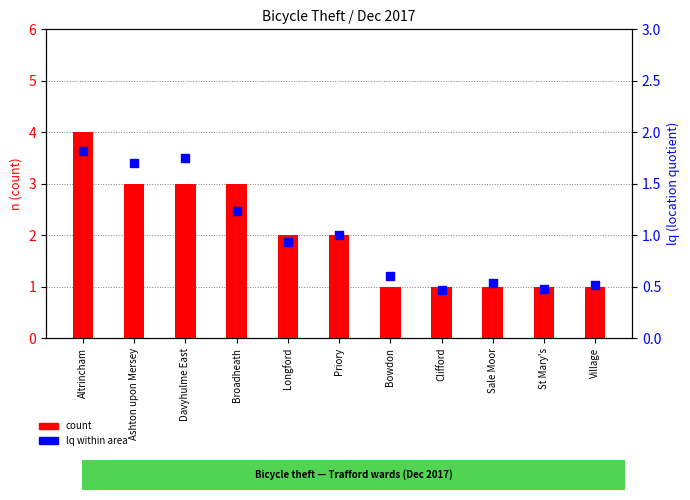

At how many categories does at least one series exceed 3?

1